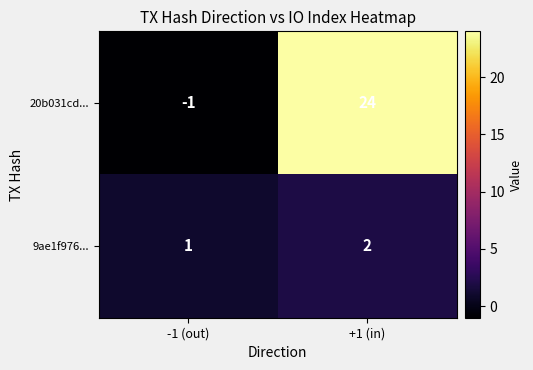

At which category does the chart reach its peak across all series?

+1 (in)